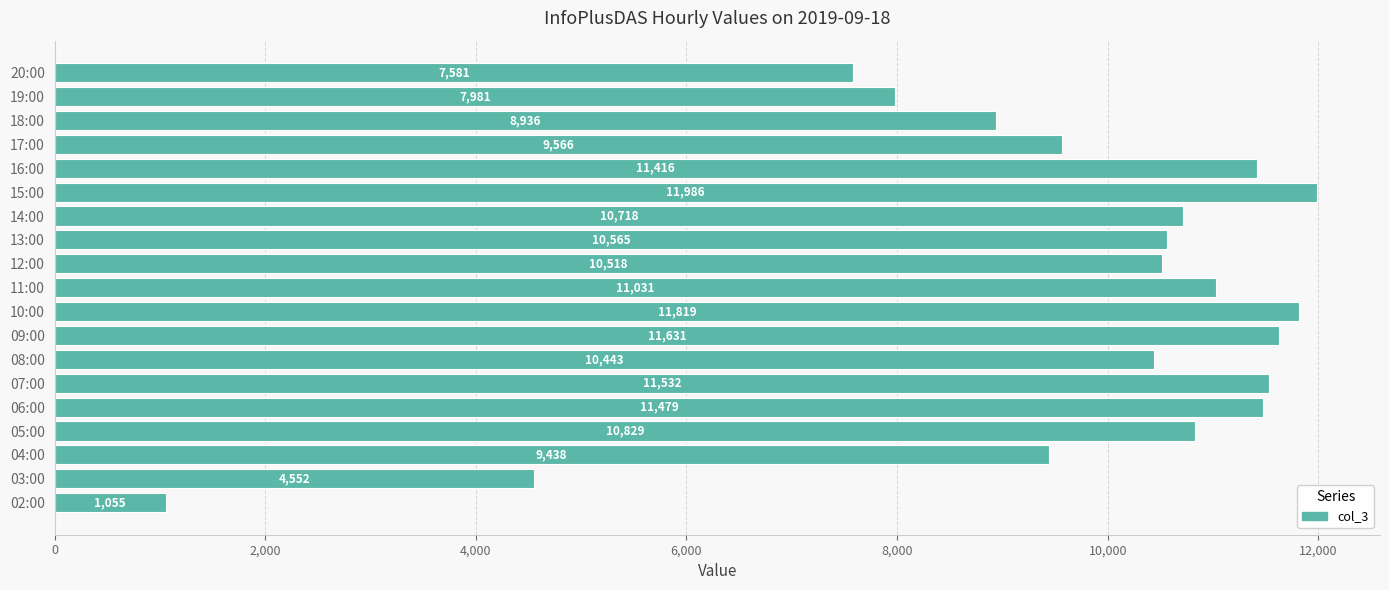

What is the difference between the maximum and minimum values?

10931